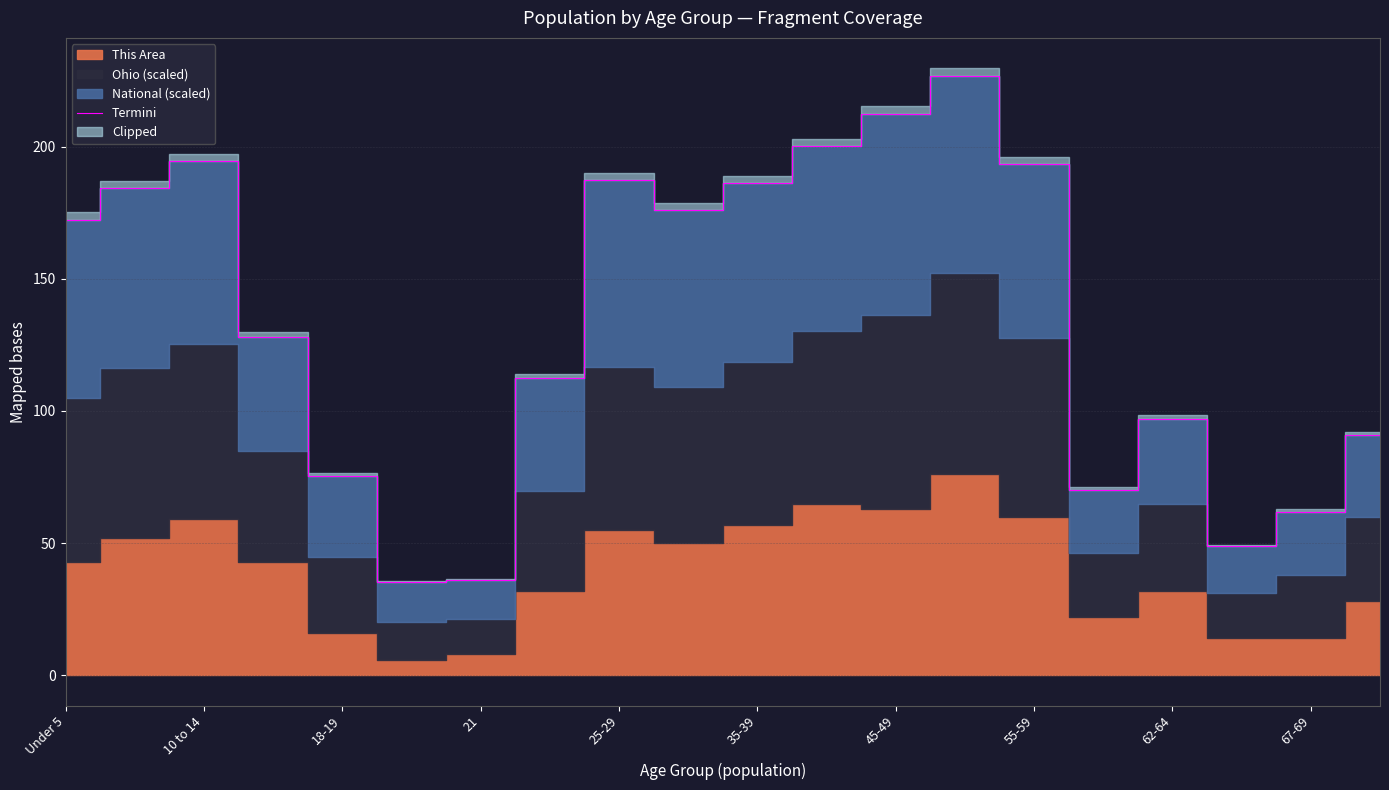

What is the greatest value displayed?

226.6